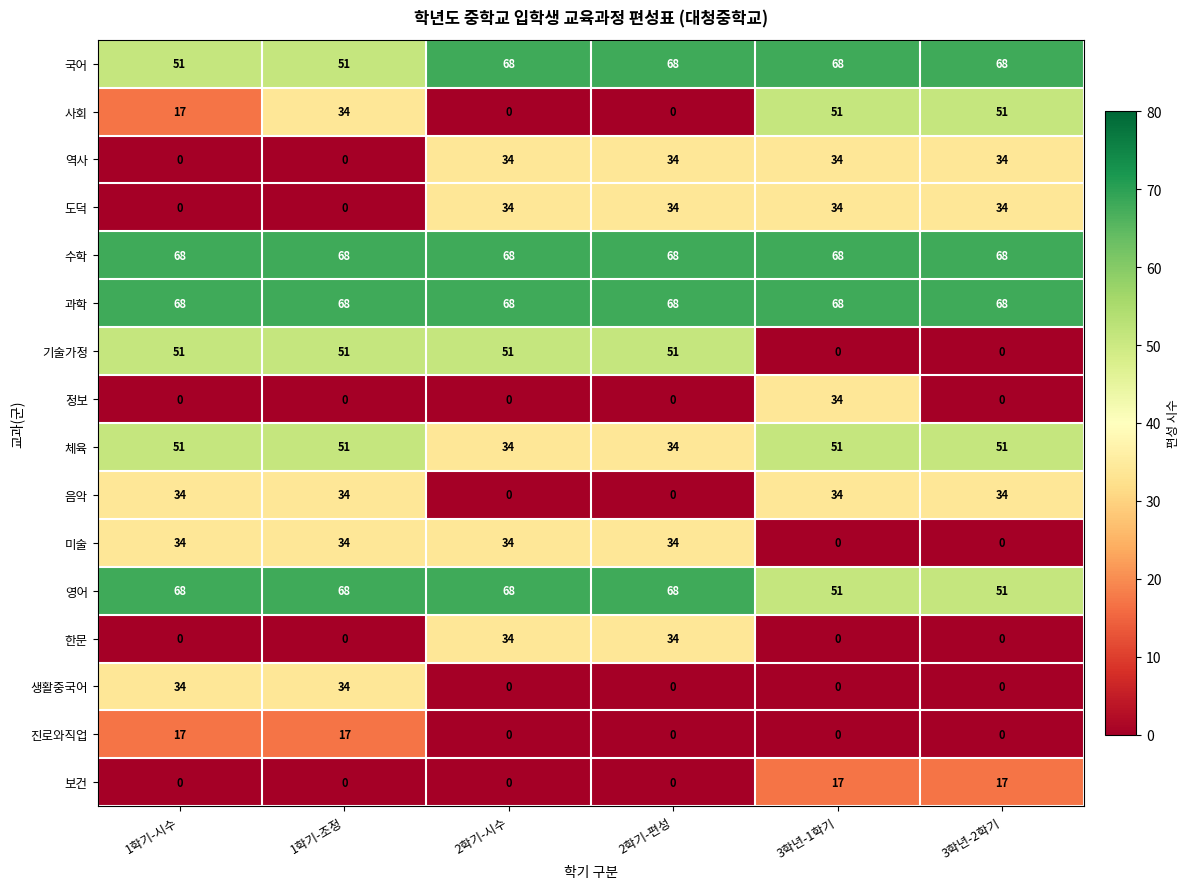

Count the 보건 values in the range 0 to 17.

6